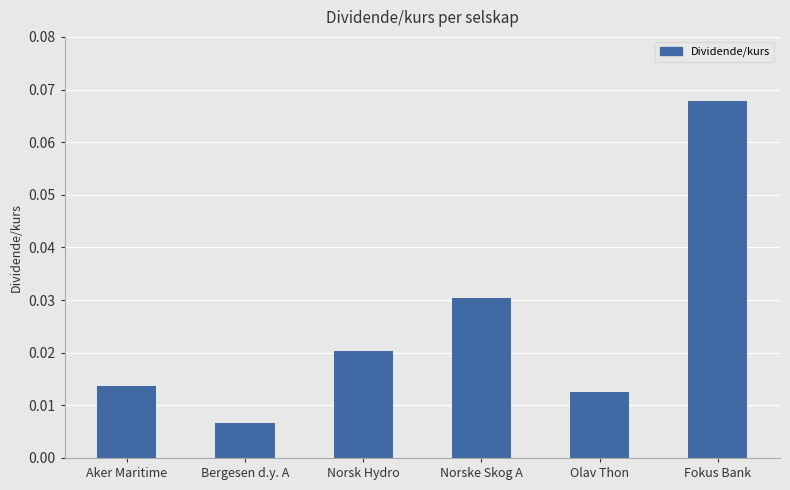

The chart shows a value of 0.1 at Norske Skog A. True or false?

False